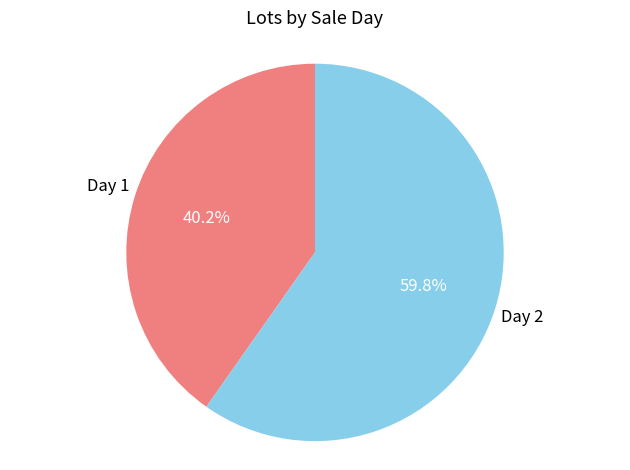

Is there any slice that represents more than half of the pie?

Yes